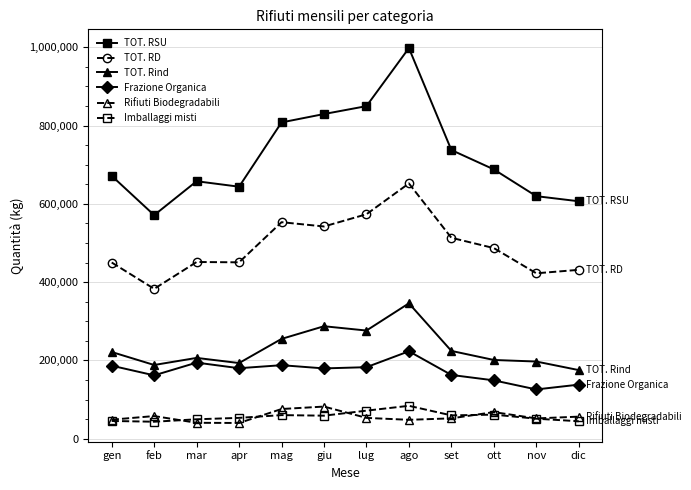

What is the value of the TOT. RD point at the 6th from the left?

542180